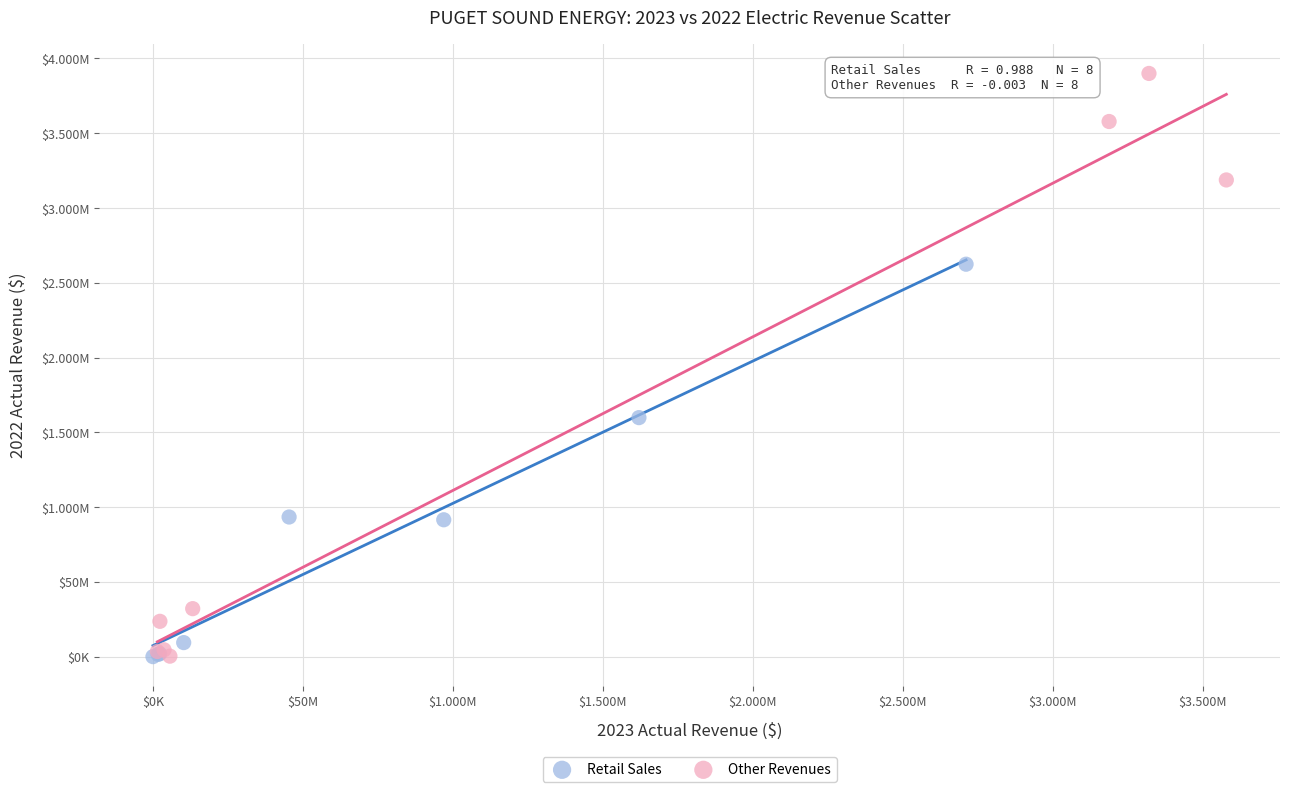

What are all the series names shown in the legend?

Retail Sales, Other Revenues